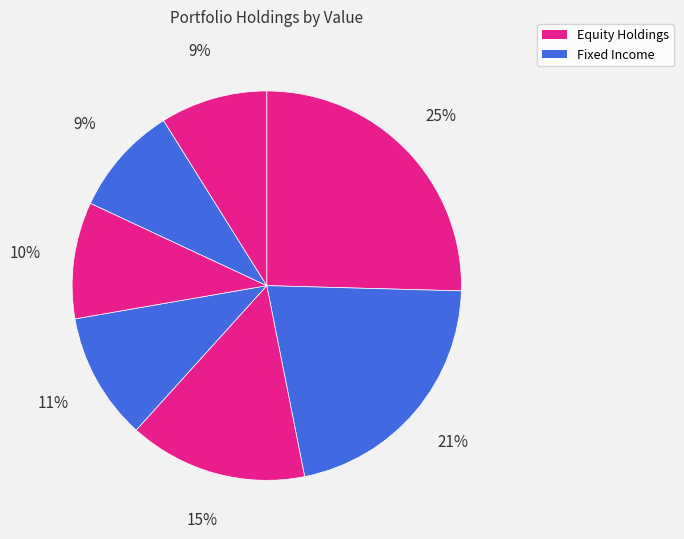

Count the number of slices in the pie.

7